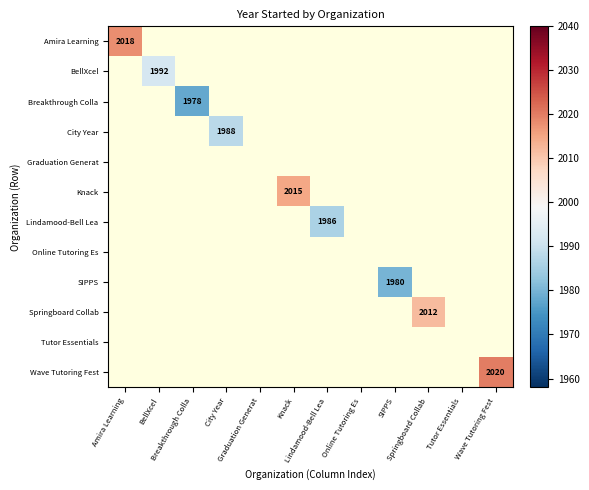

At how many categories does at least one series exceed 1983?

7